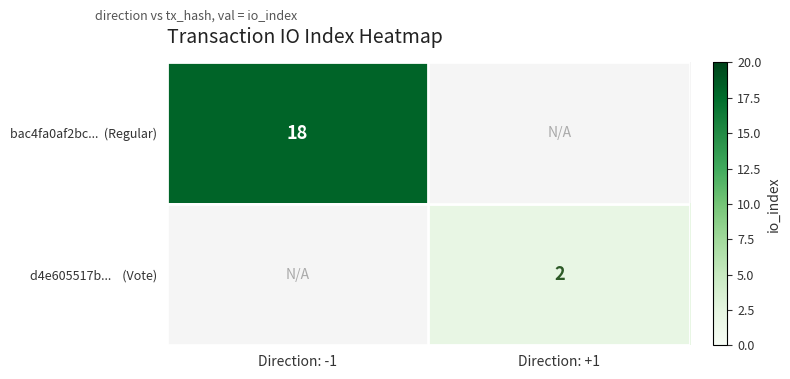

At which label does d4e605517b... (Vote) reach its peak?

Direction: -1